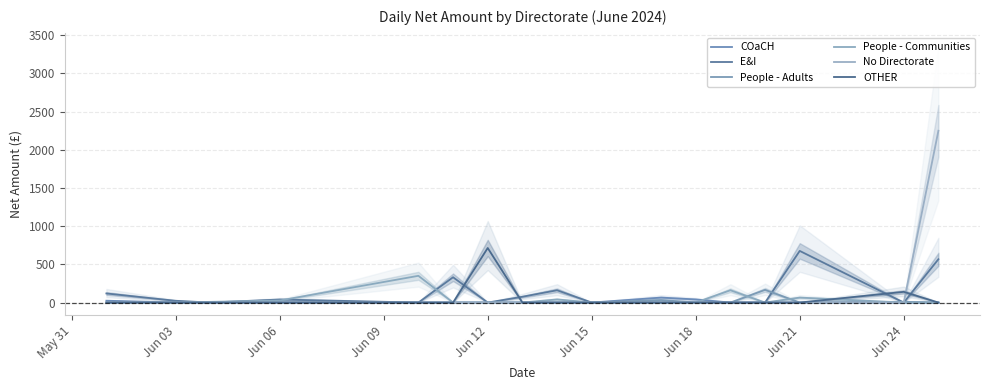

The OTHER series shows 247 at Jun 12. True or false?

False